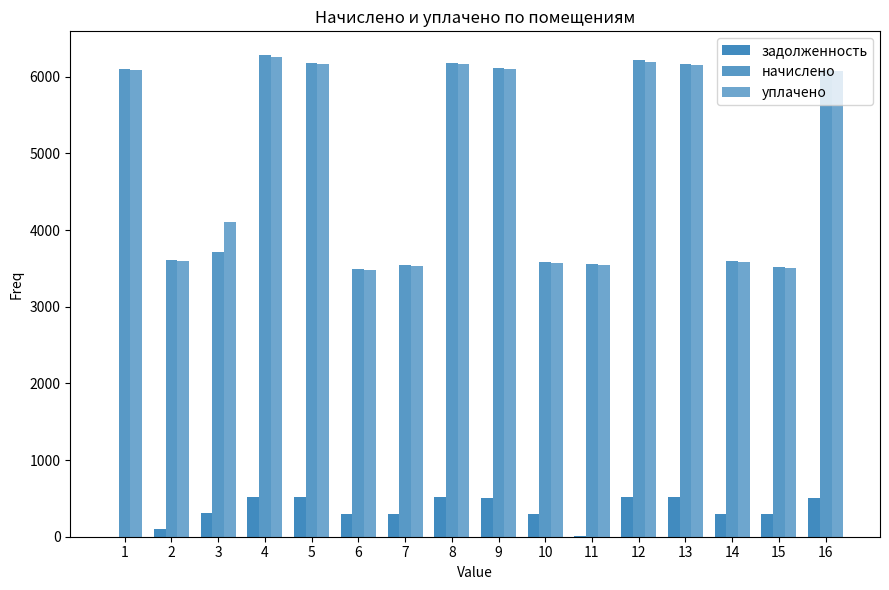

Does the chart contain stacked bars?

No